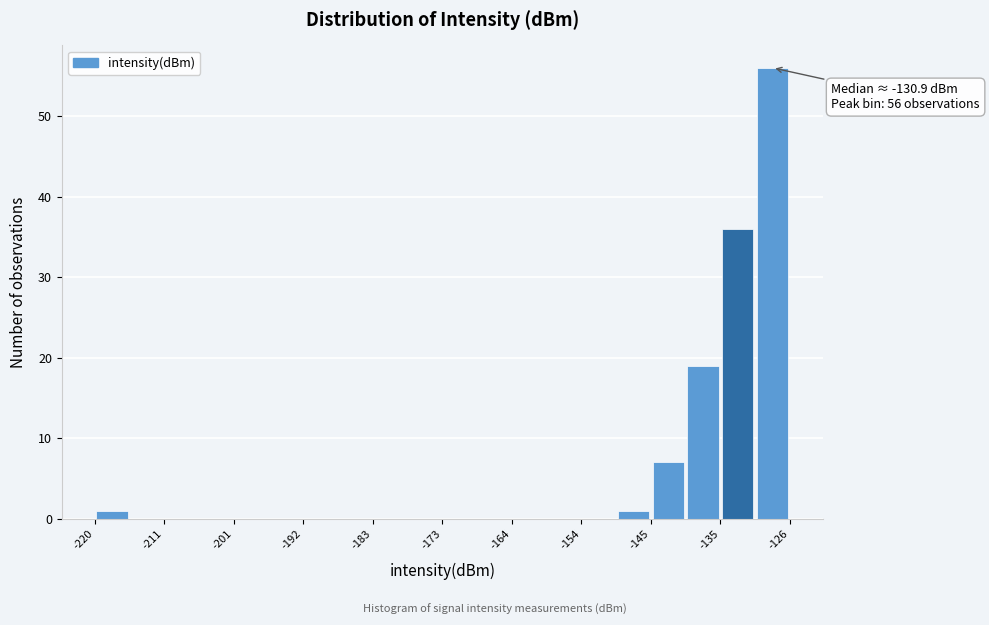

Over which range of the x-axis is the bar tallest?

-131 to -126